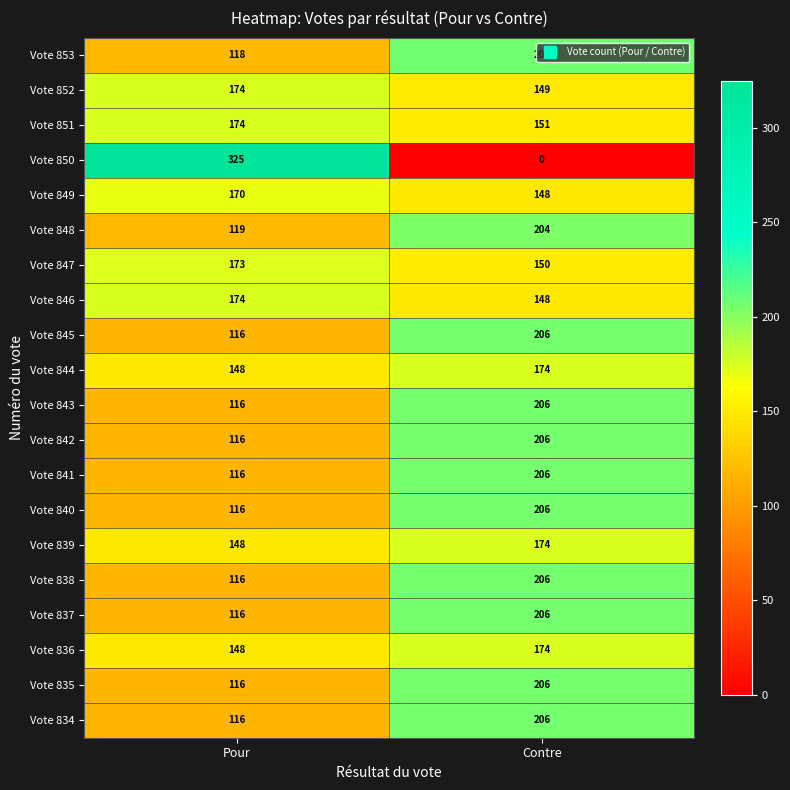

Which series has the largest range (max minus min)?

Vote 850